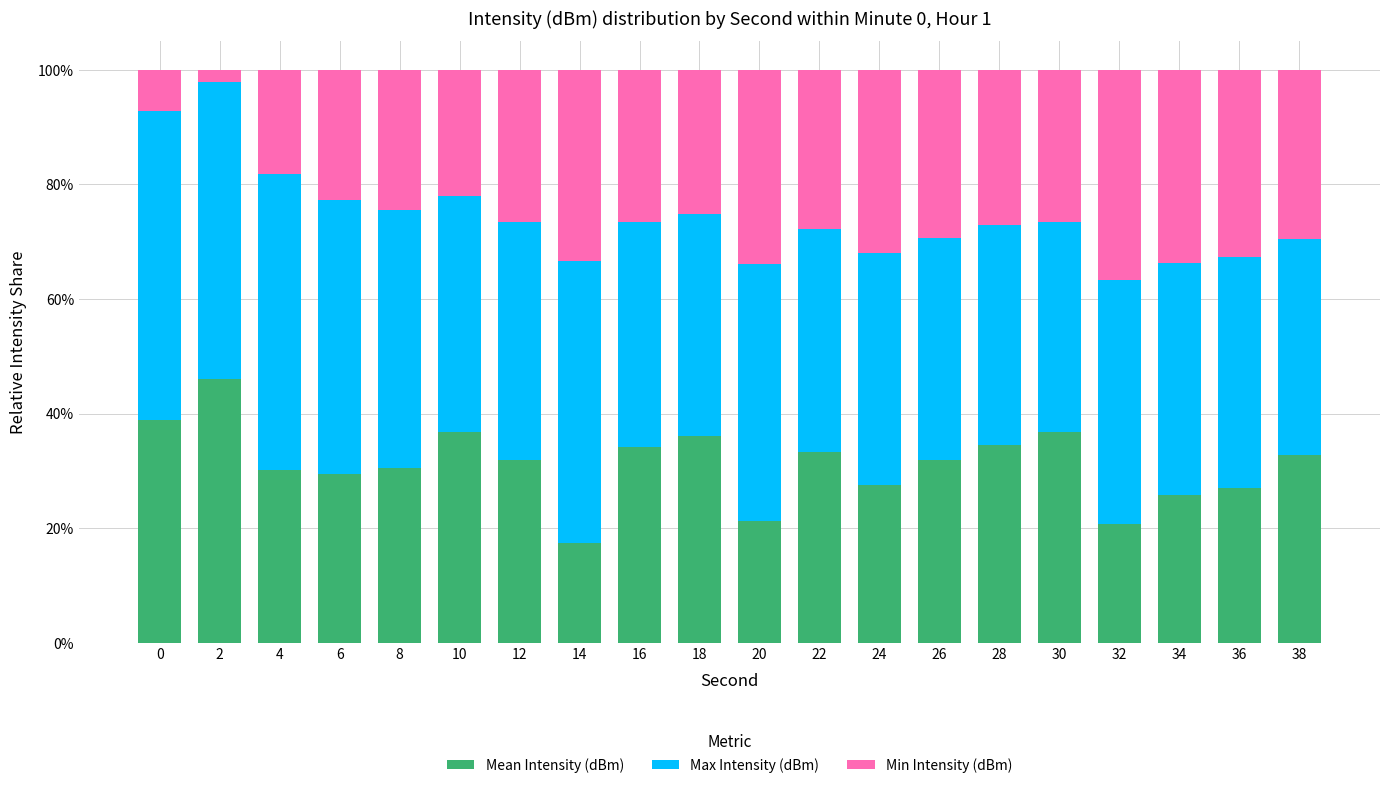

List the labels in order of Max Intensity (dBm) value, largest first.

0, 4, 2, 14, 6, 8, 20, 32, 12, 10, 24, 34, 36, 16, 22, 26, 18, 28, 38, 30